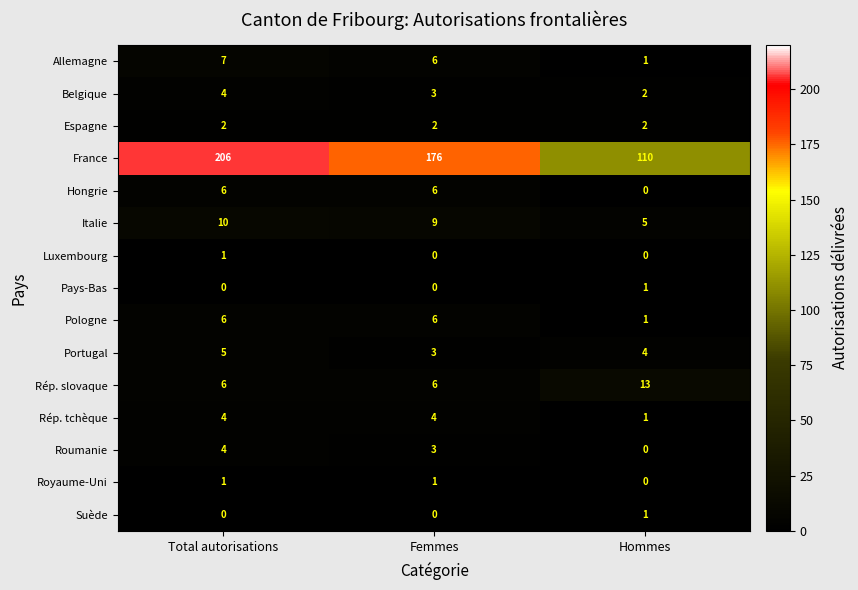

Is it true that Pays-Bas equals 1 at Total autorisations?

False